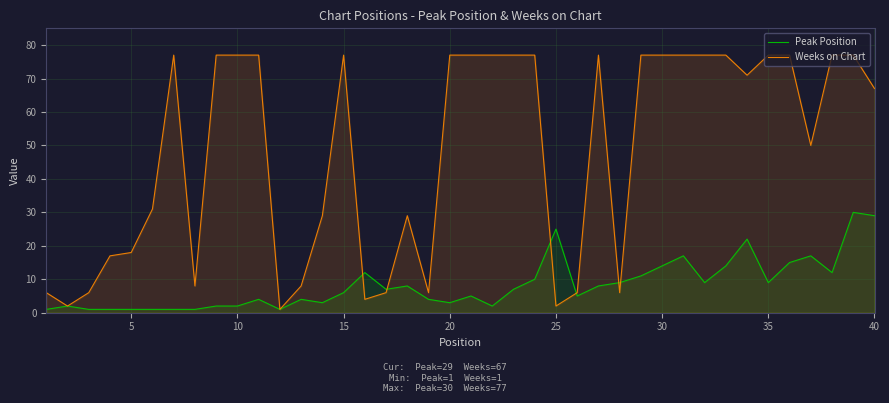

How many data points in Peak Position are less than 7?

20